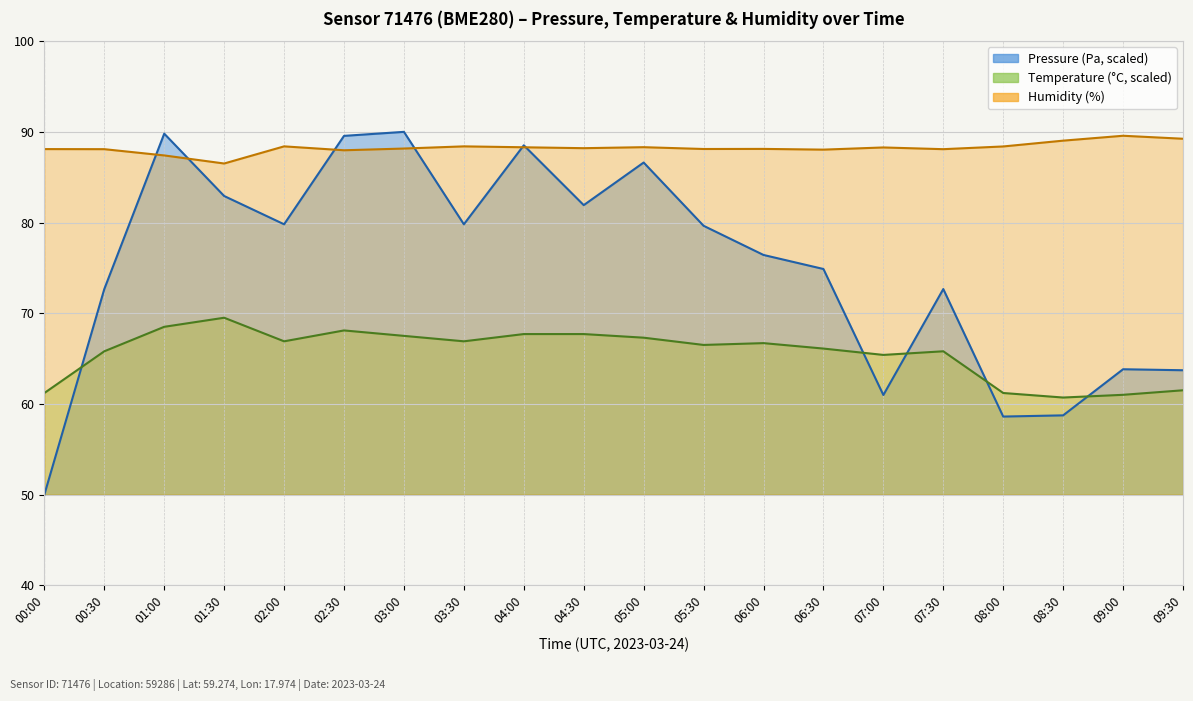

What is the sum of all temperature values?

1312.0